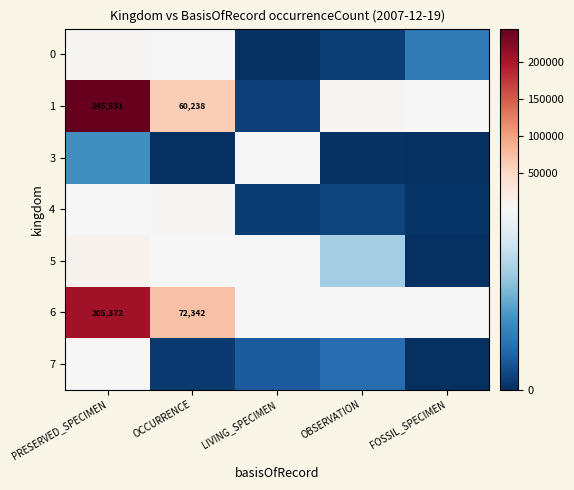

Where is 4 nearest to the value 1178?

PRESERVED_SPECIMEN